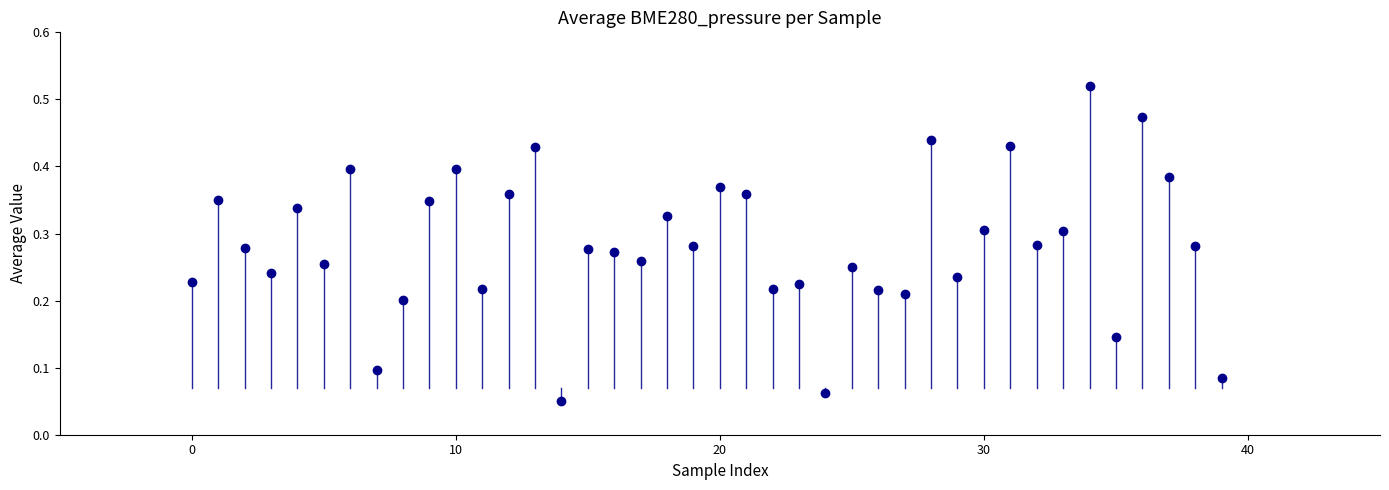

Count the number of points in this scatter plot.

40